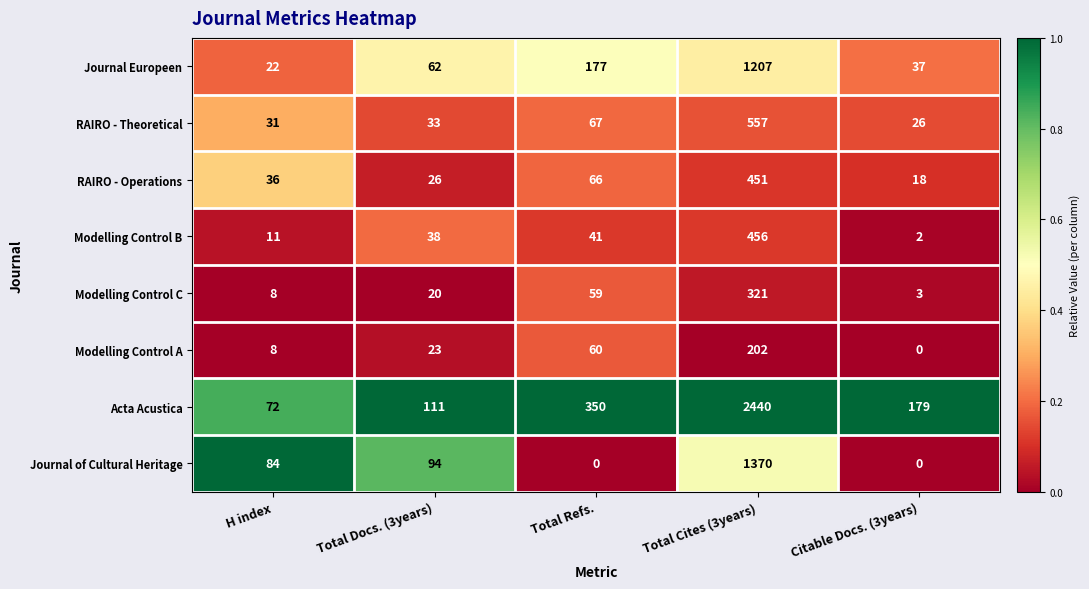

What is the lowest value of the Acta Acustica series?

72